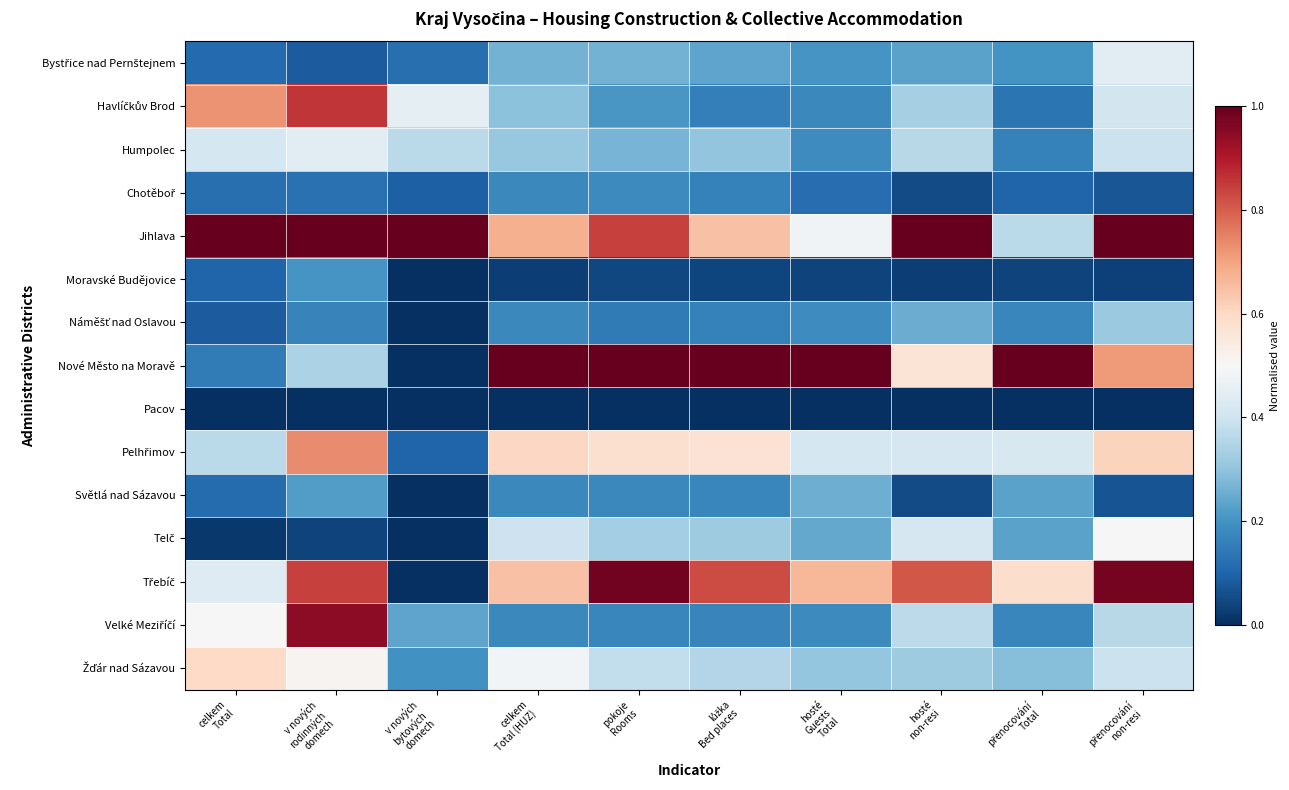

At which category is the sum across all series the highest?

v nových
rodinných
domech